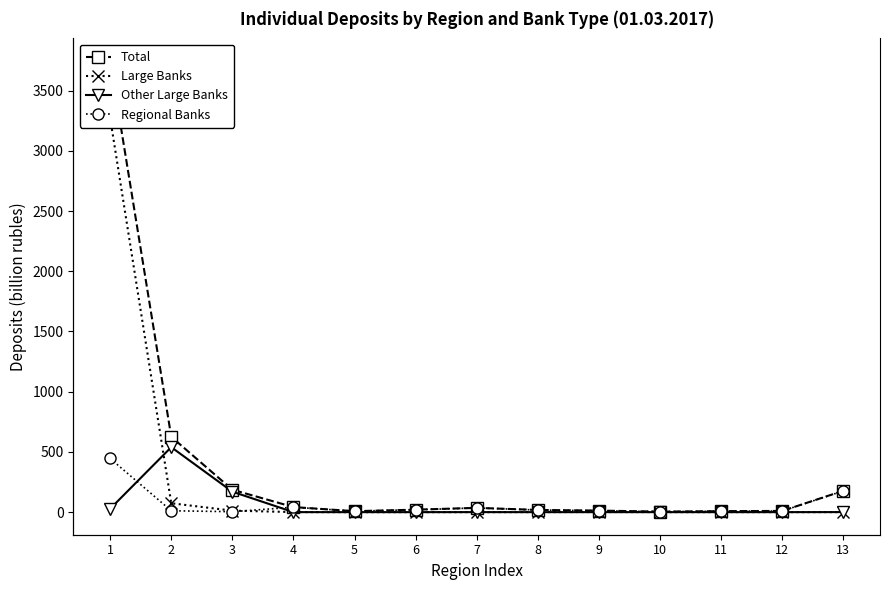

Reading left to right, extract all data points from this chart.

Total: 3745.6	625.4	186.3	42.2	8.2	20.7	35.7	18.4	13.0	4.5	8.4	10.3	177.6
Large Banks: 3271.7	74.1	12.5	0.8	0.0	0.2	0.2	0.5	1.1	0.5	0.4	0.3	0.5
Other Large Banks: 28.3	539.6	169.9	0.2	0.1	0.1	0.3	0.1	0.1	0.0	0.1	0.1	0.6
Regional Banks: 445.6	11.7	3.9	41.2	8.1	20.3	35.2	17.8	11.8	4.0	7.8	9.8	176.5